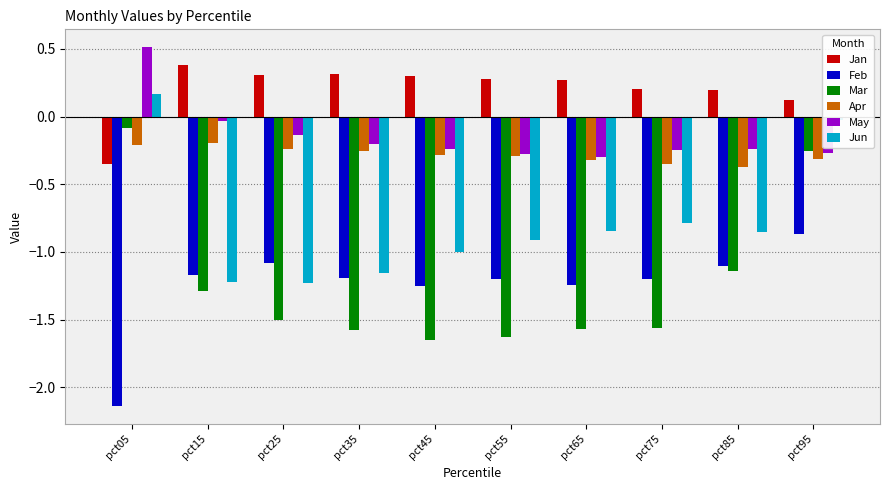

Are the bars horizontal?

No